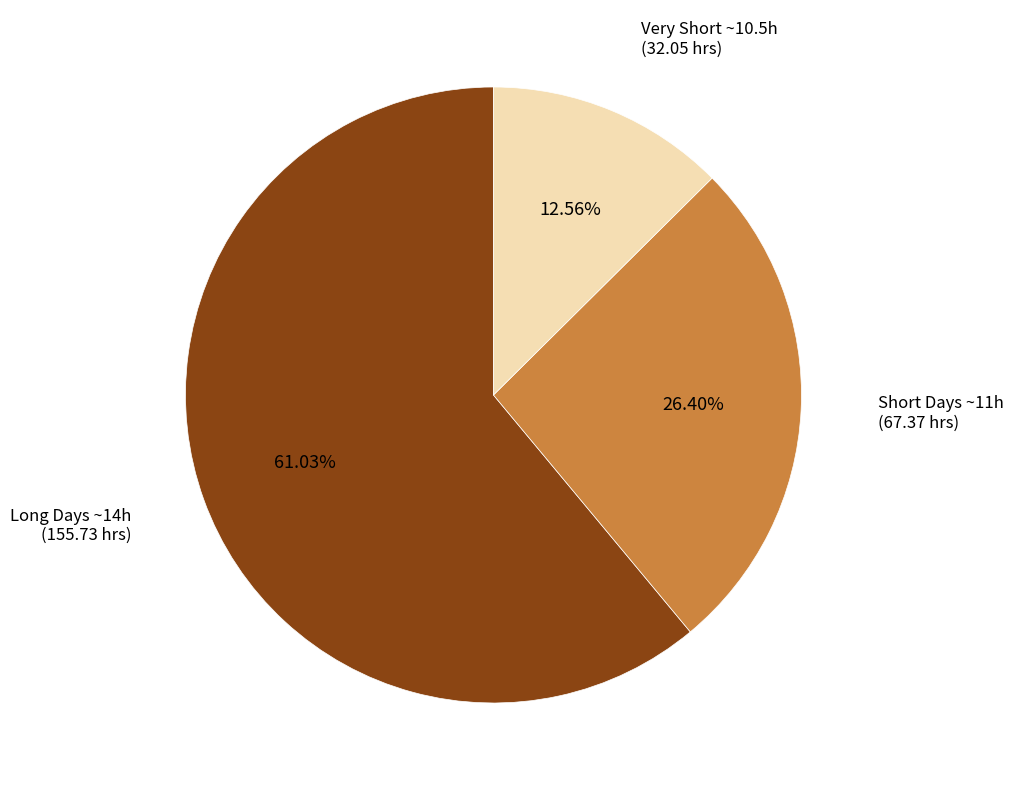

Rank the categories by value from highest to lowest.

Long Days ~14h, Short Days ~11h, Very Short ~10.5h